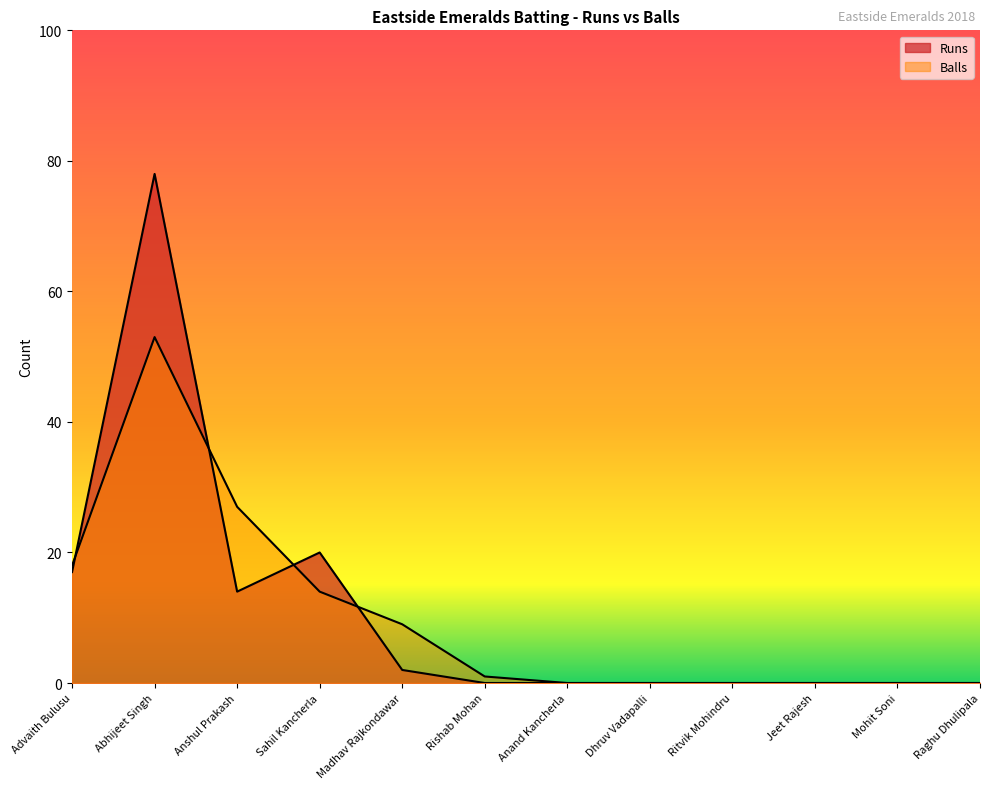

What is the value of the Balls point at the 6th from the left?

1